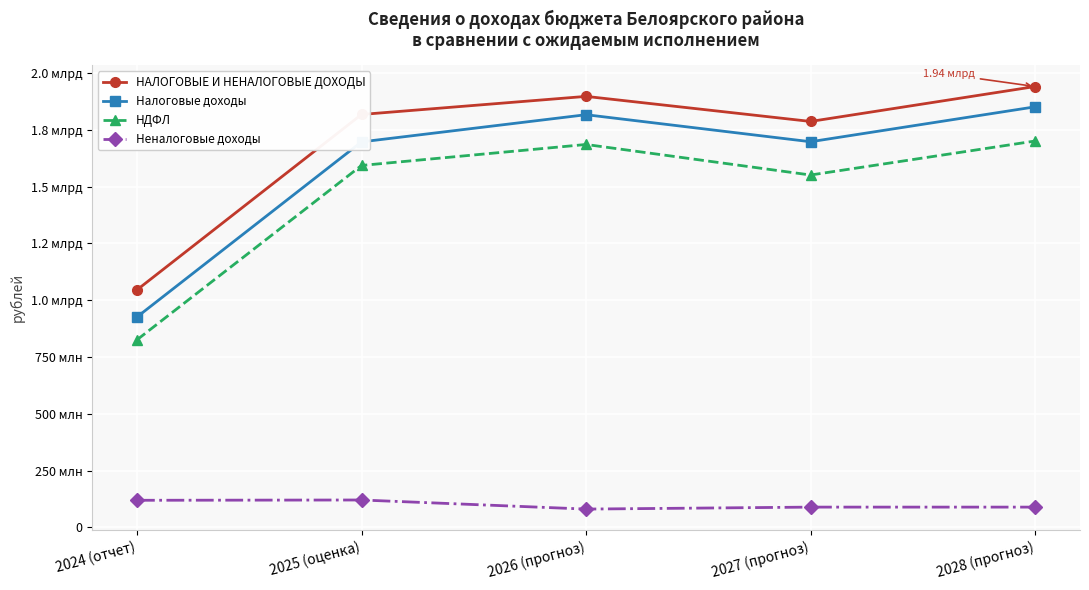

Between 2027 (прогноз) and 2024 (отчет), which is larger?

2027 (прогноз)